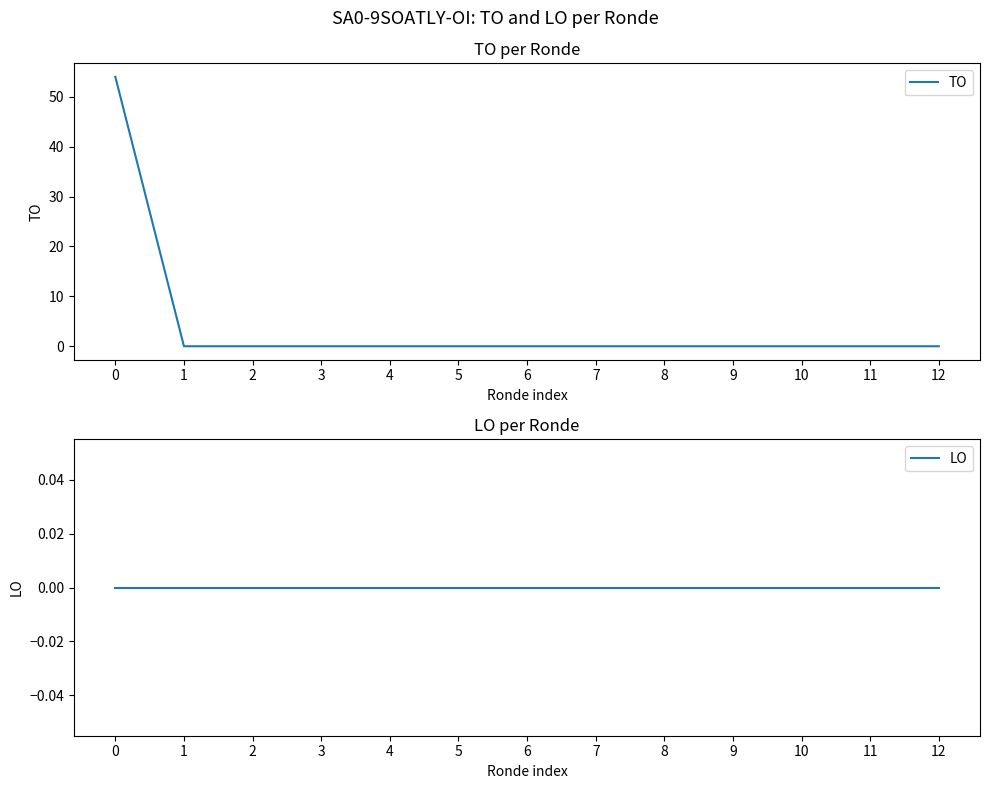

Which series changed the most between 0 and 5?

TO